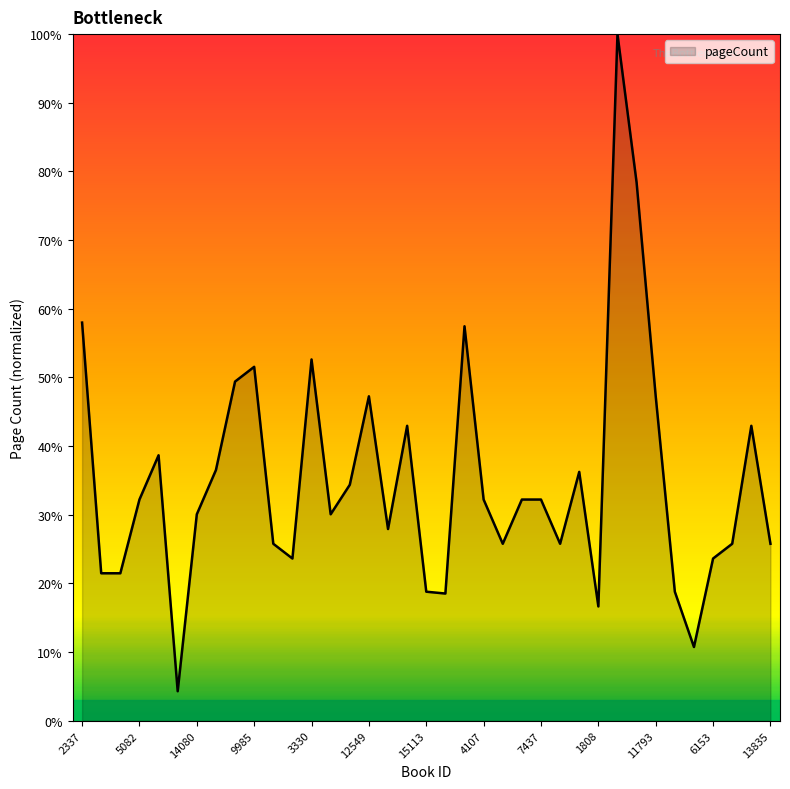

What is the smallest value displayed?

4.3